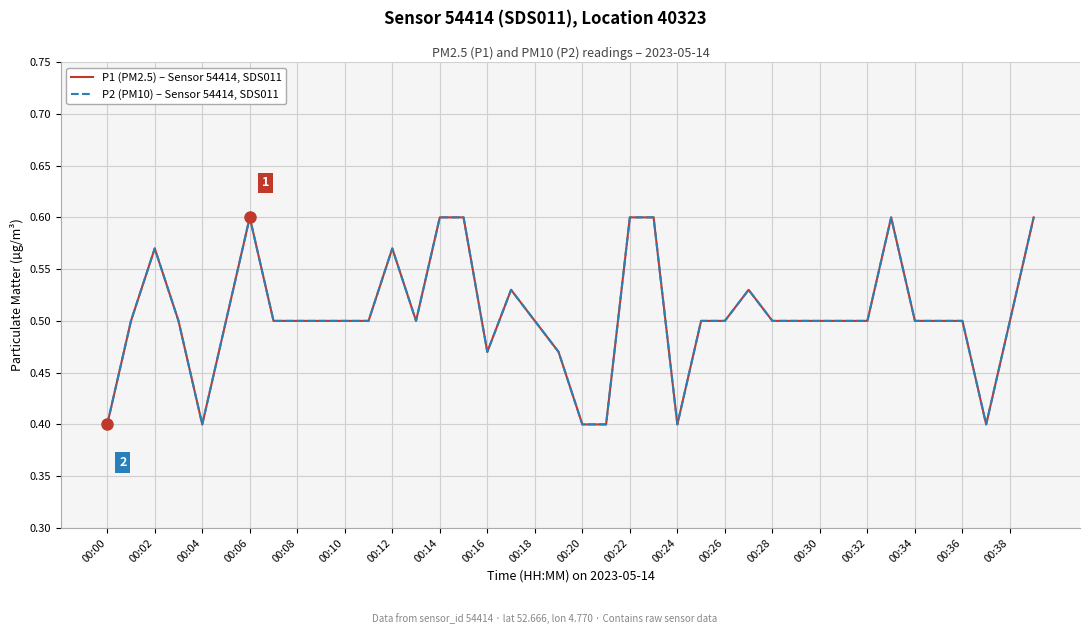

Does the chart display data point markers on the line(s)?

No